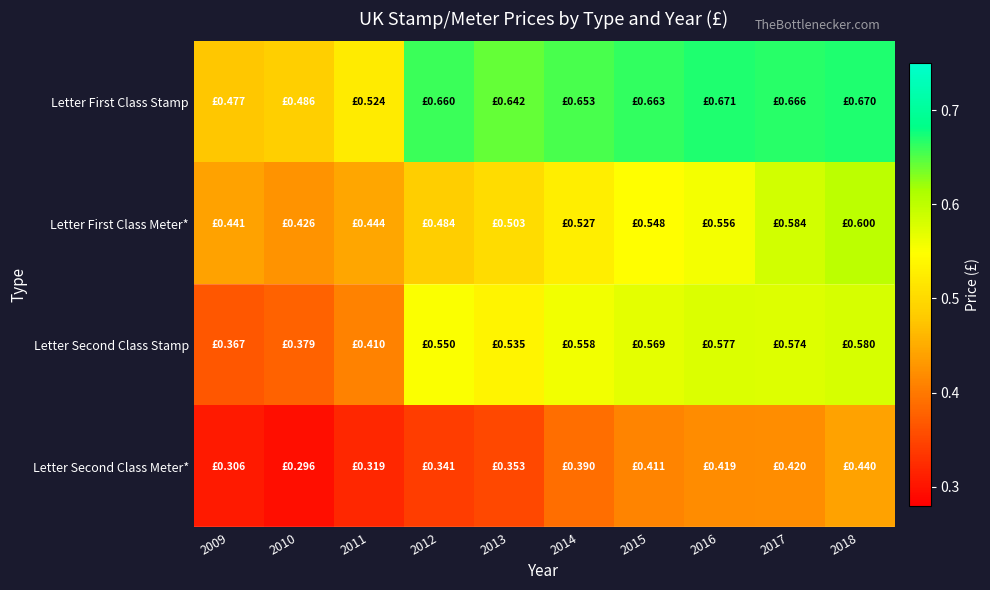

What is the spread (max minus min) of values at 2018?

0.2